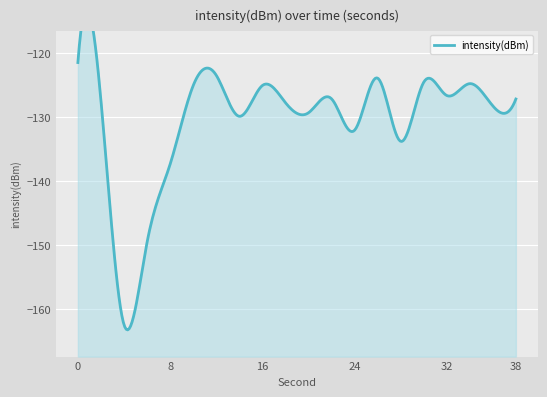

How many lines are shown in the chart?

1